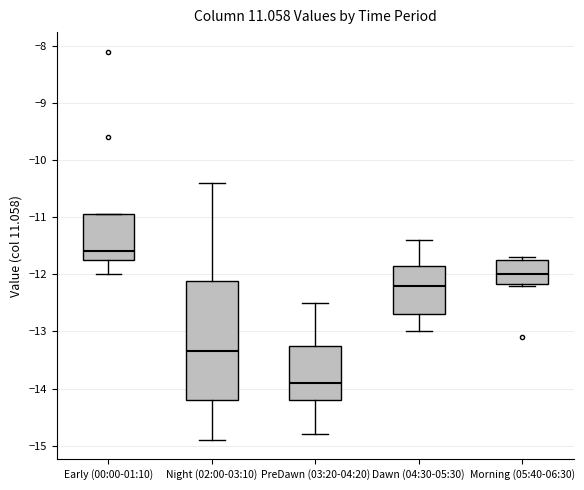

Which box is the tallest, from its lower edge to its upper edge?

Night (02:00-03:10)